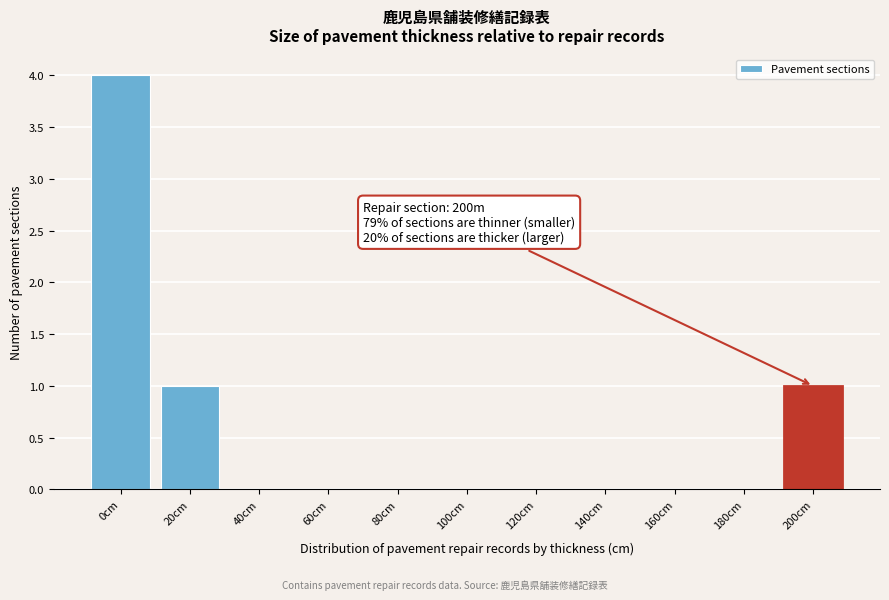

Reading right to left, transcribe all the data shown in this chart.

200cm=1	180cm=0	160cm=0	140cm=0	120cm=0	100cm=0	80cm=0	60cm=0	40cm=0	20cm=1	0cm=4